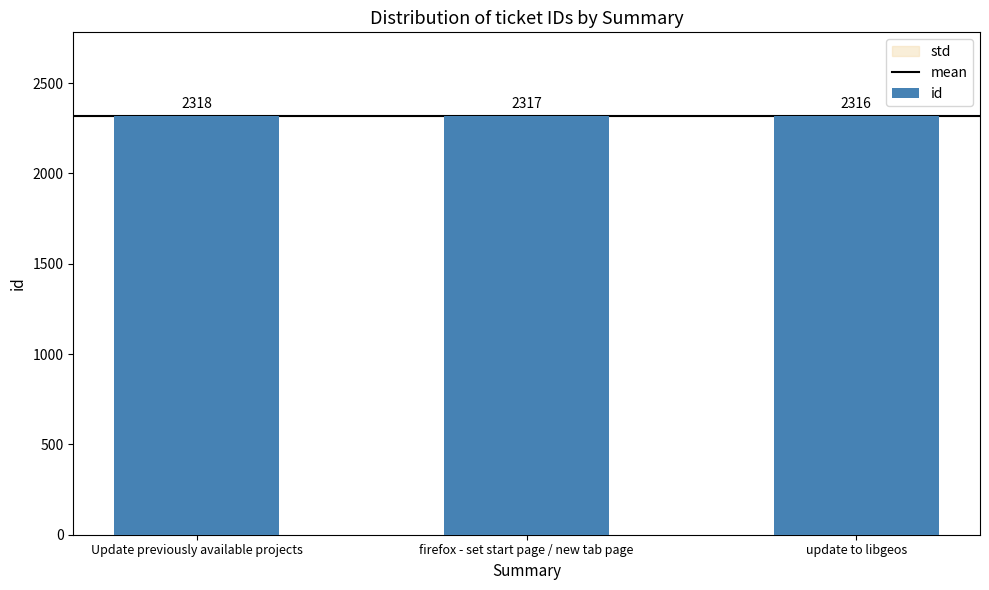

Is it true that the value at update to libgeos is 3299?

False